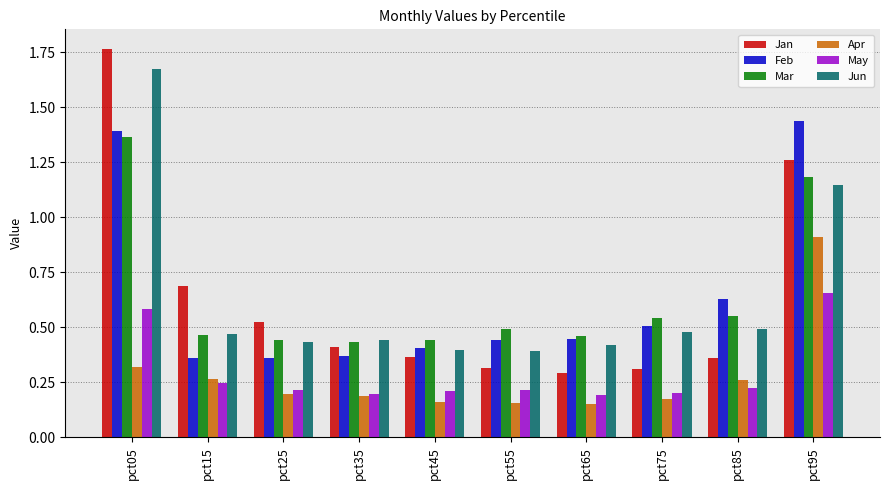

How many Mar values are between 0 and 1?

8